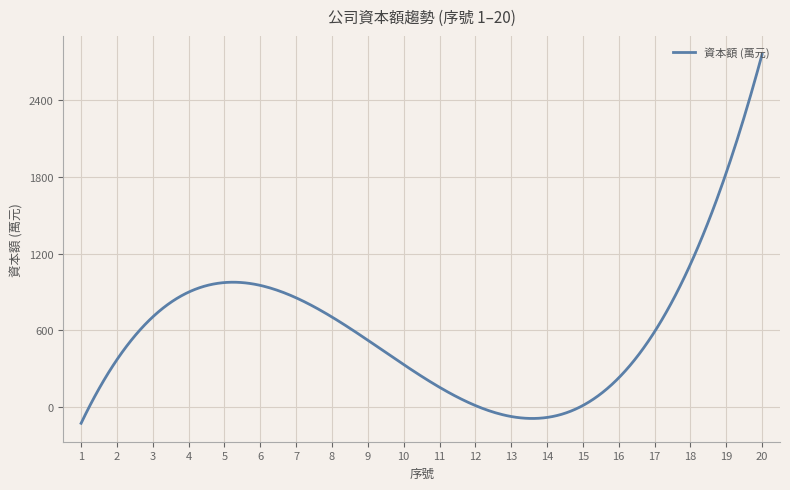

What is the difference between the maximum and minimum values?

2882.3